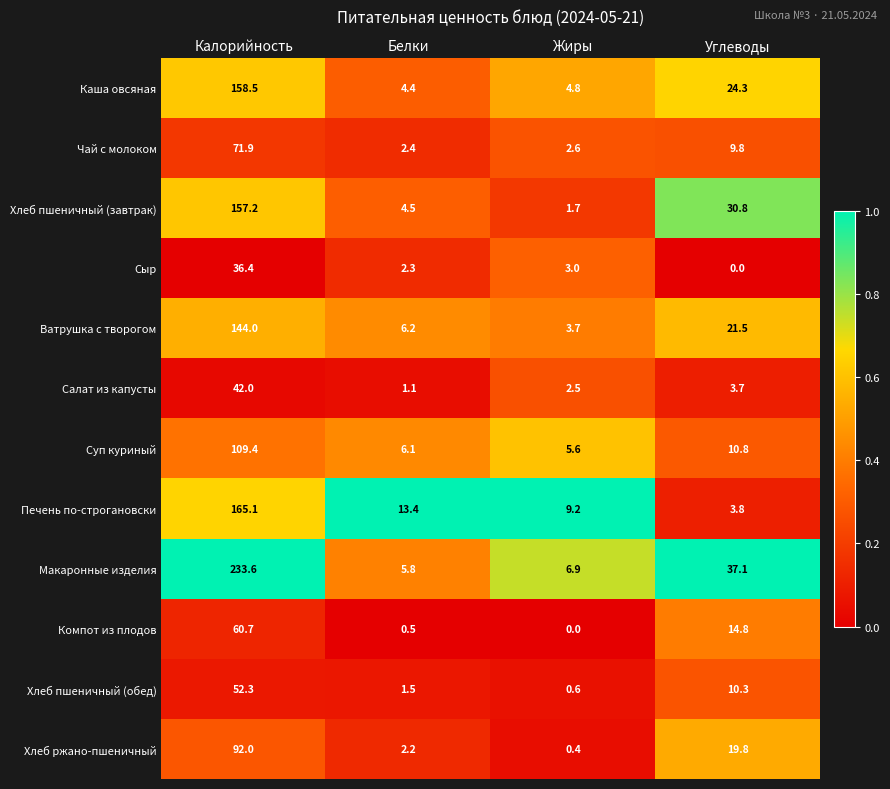

At Жиры, list the series in order from largest to smallest.

Печень по-строгановски, Макаронные изделия, Суп куриный, Каша овсяная, Ватрушка с творогом, Сыр, Чай с молоком, Салат из капусты, Хлеб пшеничный (завтрак), Хлеб пшеничный (обед), Хлеб ржано-пшеничный, Компот из плодов